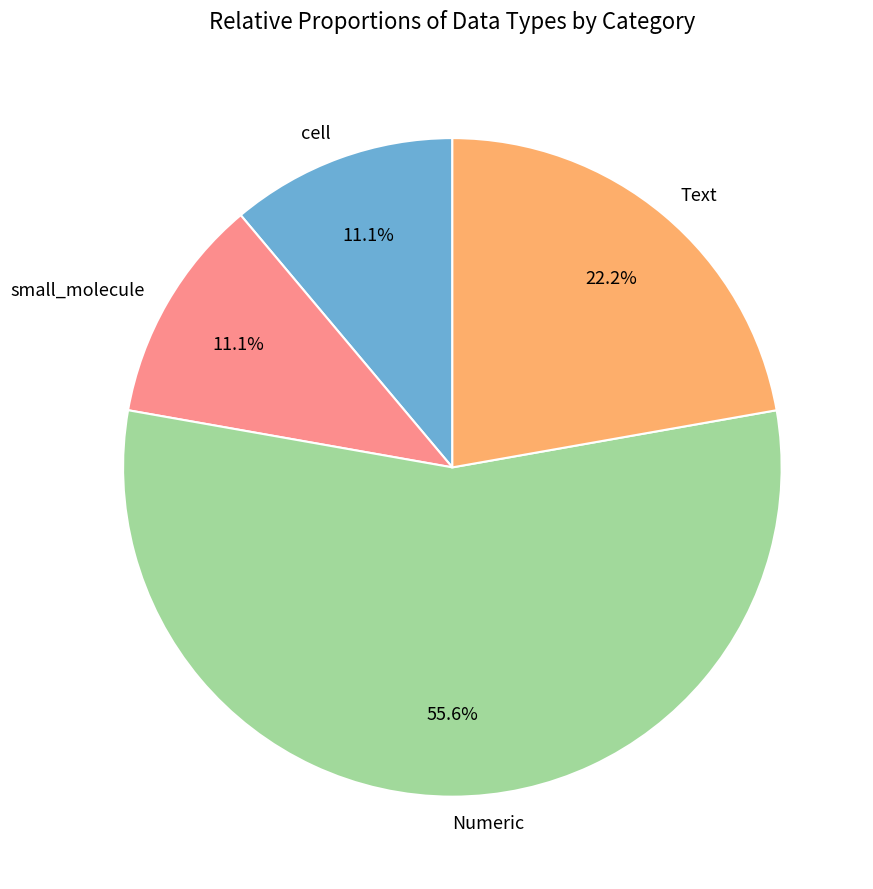

Which has a higher value, Numeric or Text?

Numeric